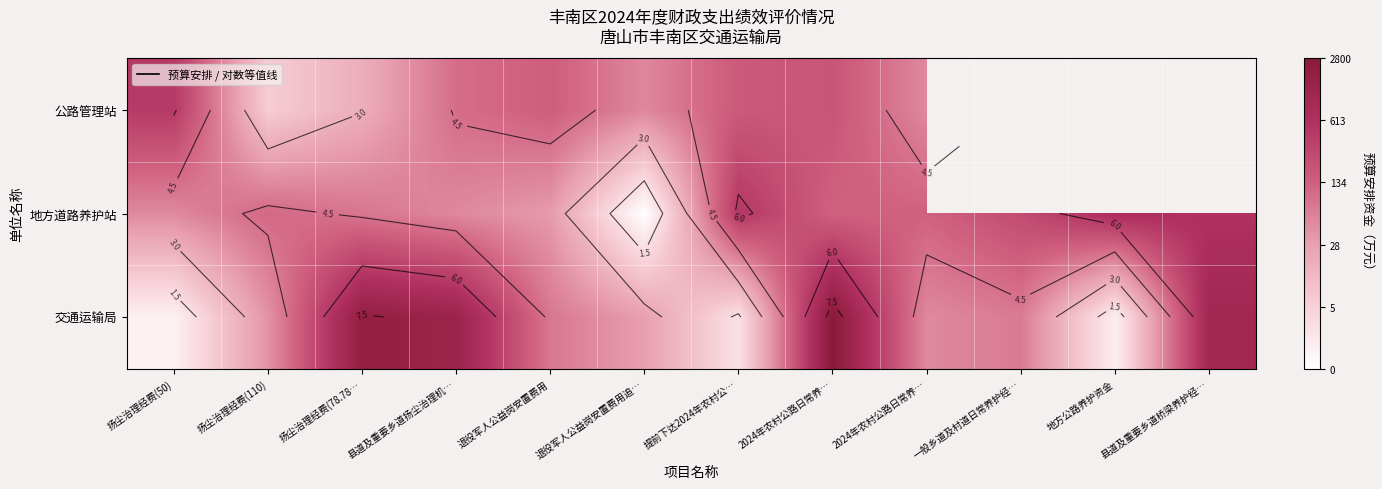

What is the average value of the 交通运输局 series?

4.4